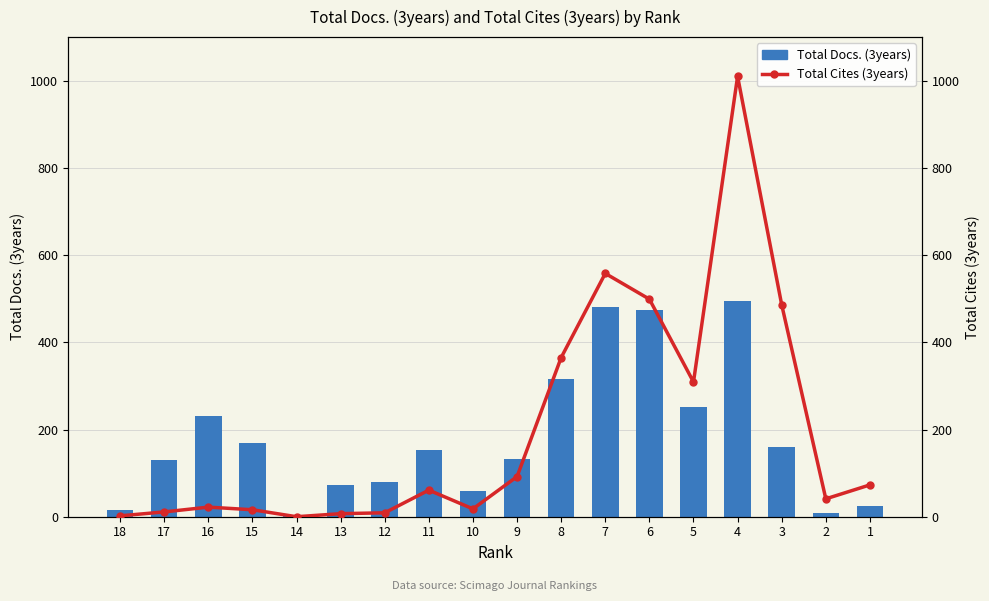

Rank the series at 11 from highest to lowest value.

Total Docs. (3years), Total Cites (3years)